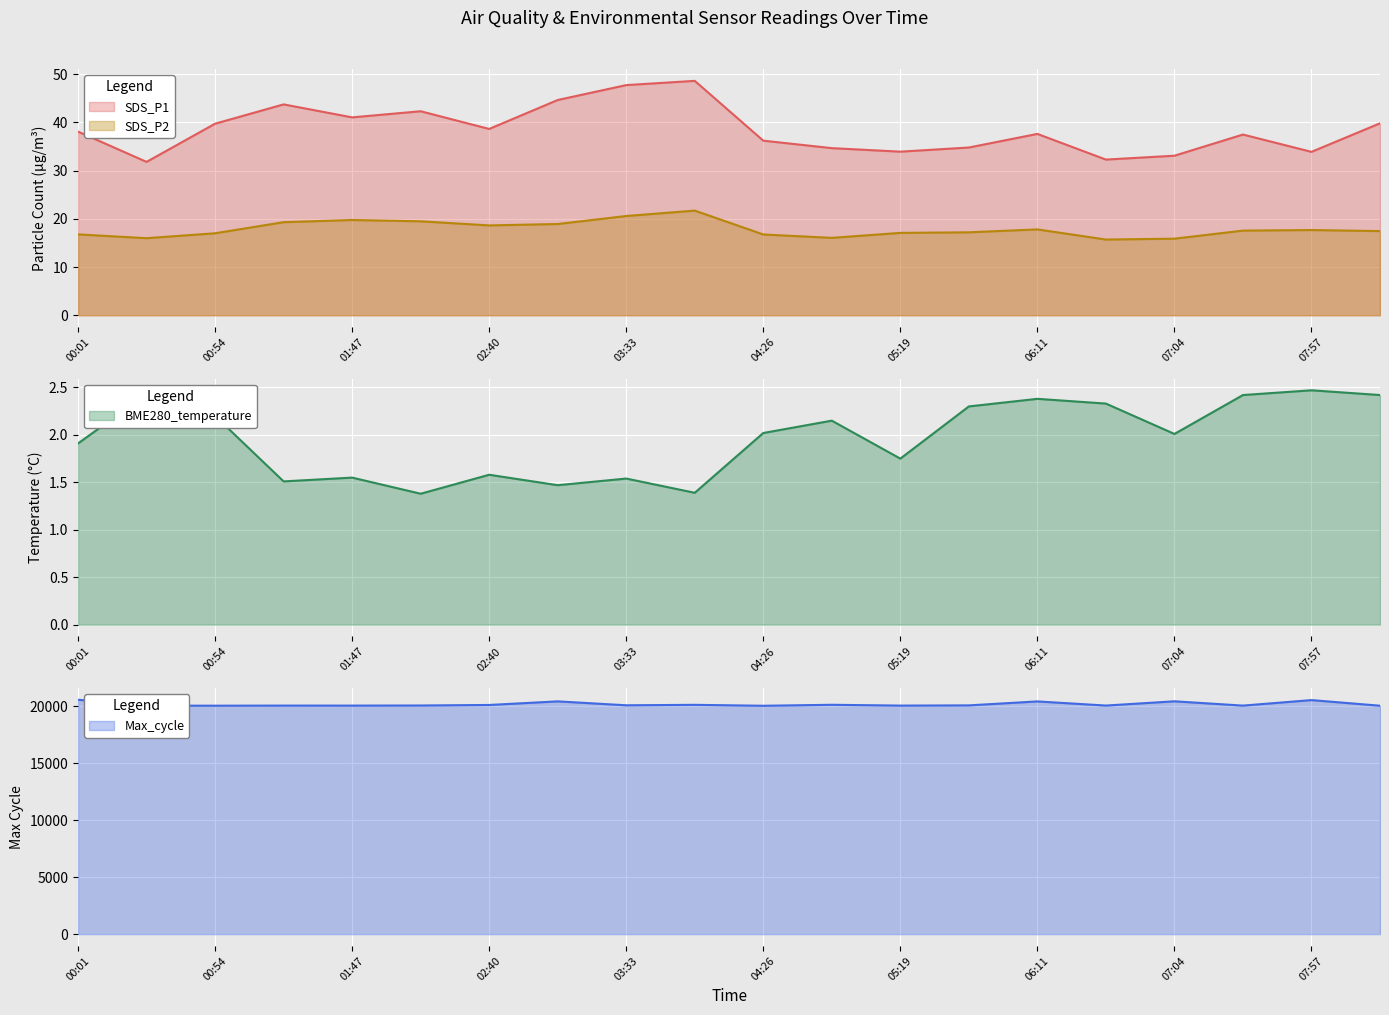

List the series in order of their peak value, highest first.

Max_cycle, SDS_P1, SDS_P2, BME280_temperature